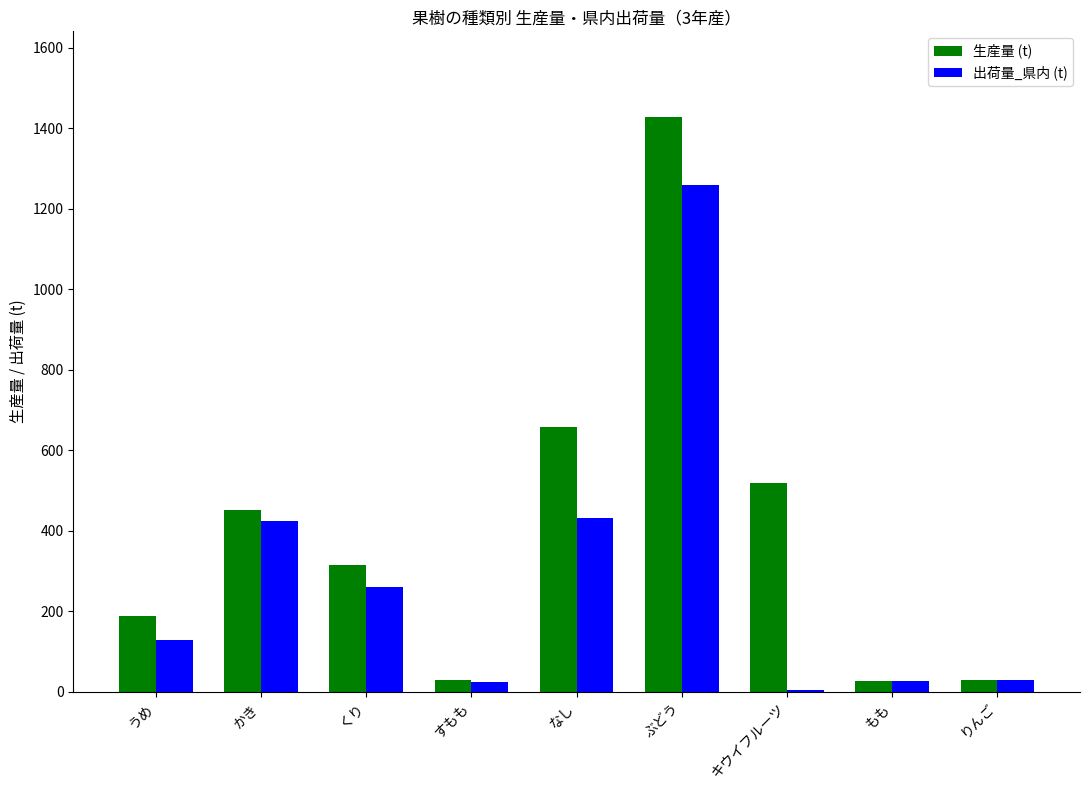

What value does the 生産量 (t) series have at ぶどう?

1427.3